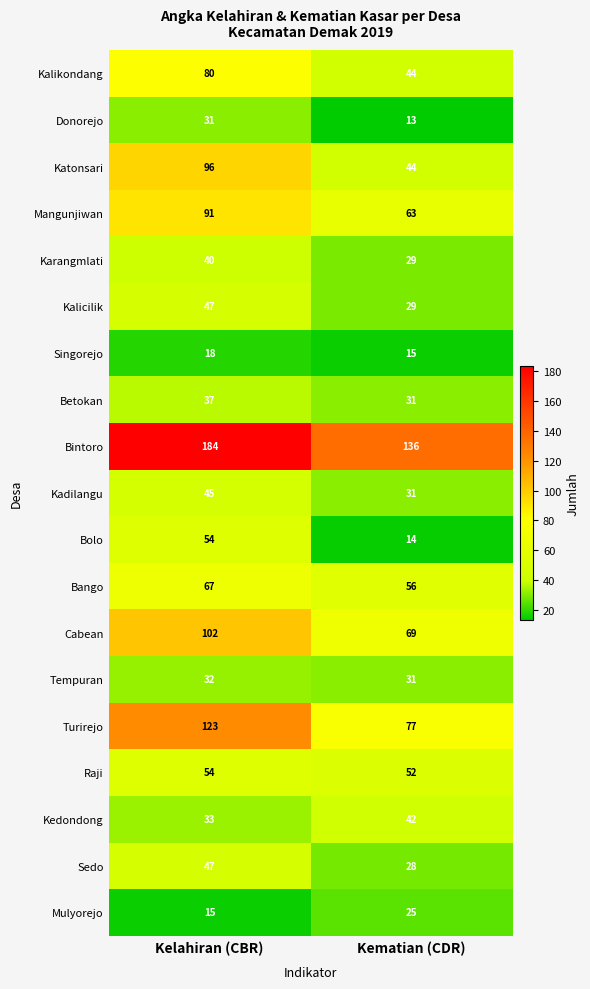

What is the maximum value for Kadilangu?

45